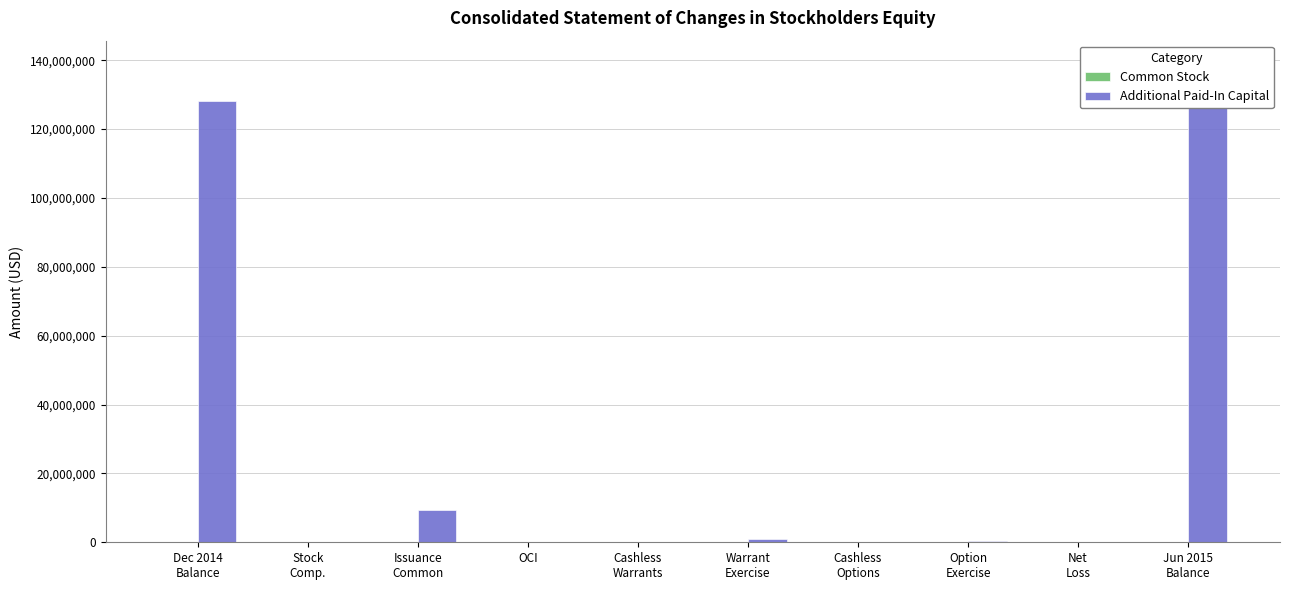

Between Jun 2015
Balance and Warrant
Exercise, which is larger?

Jun 2015
Balance